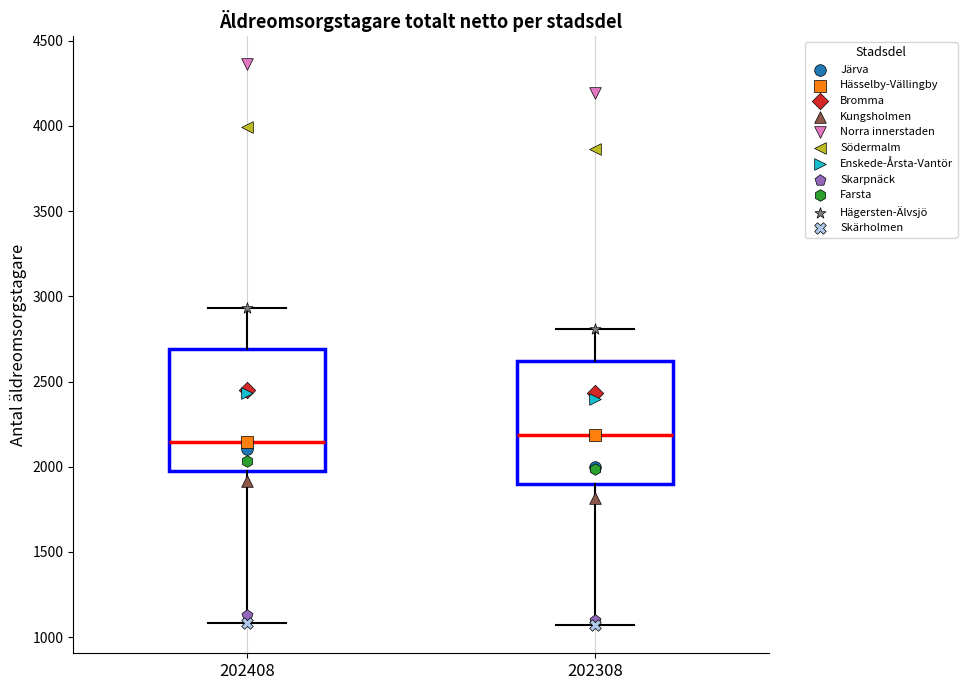

Where does the median line of the box at x = 202308 sit on the y-axis? The values are not printed on the chart, so give them approximately, as read against the axis.

2200